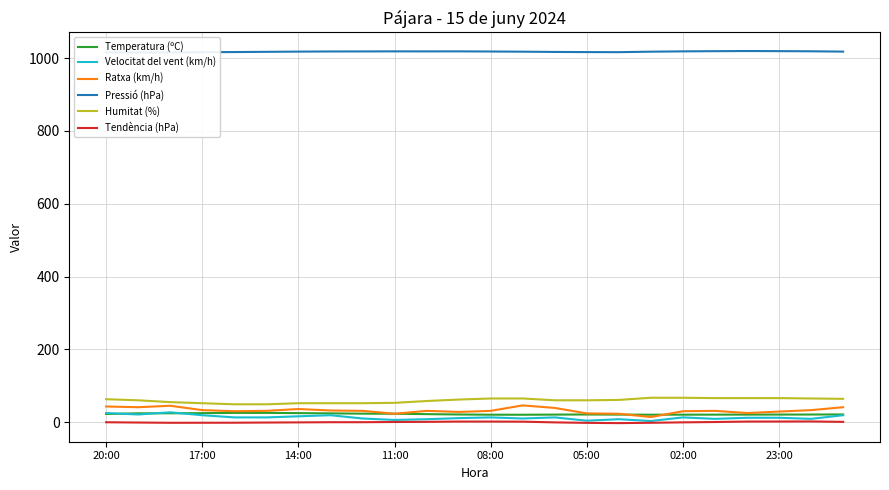

The Velocitat del vent (km/h) series shows 13.0 at 02:00. True or false?

True